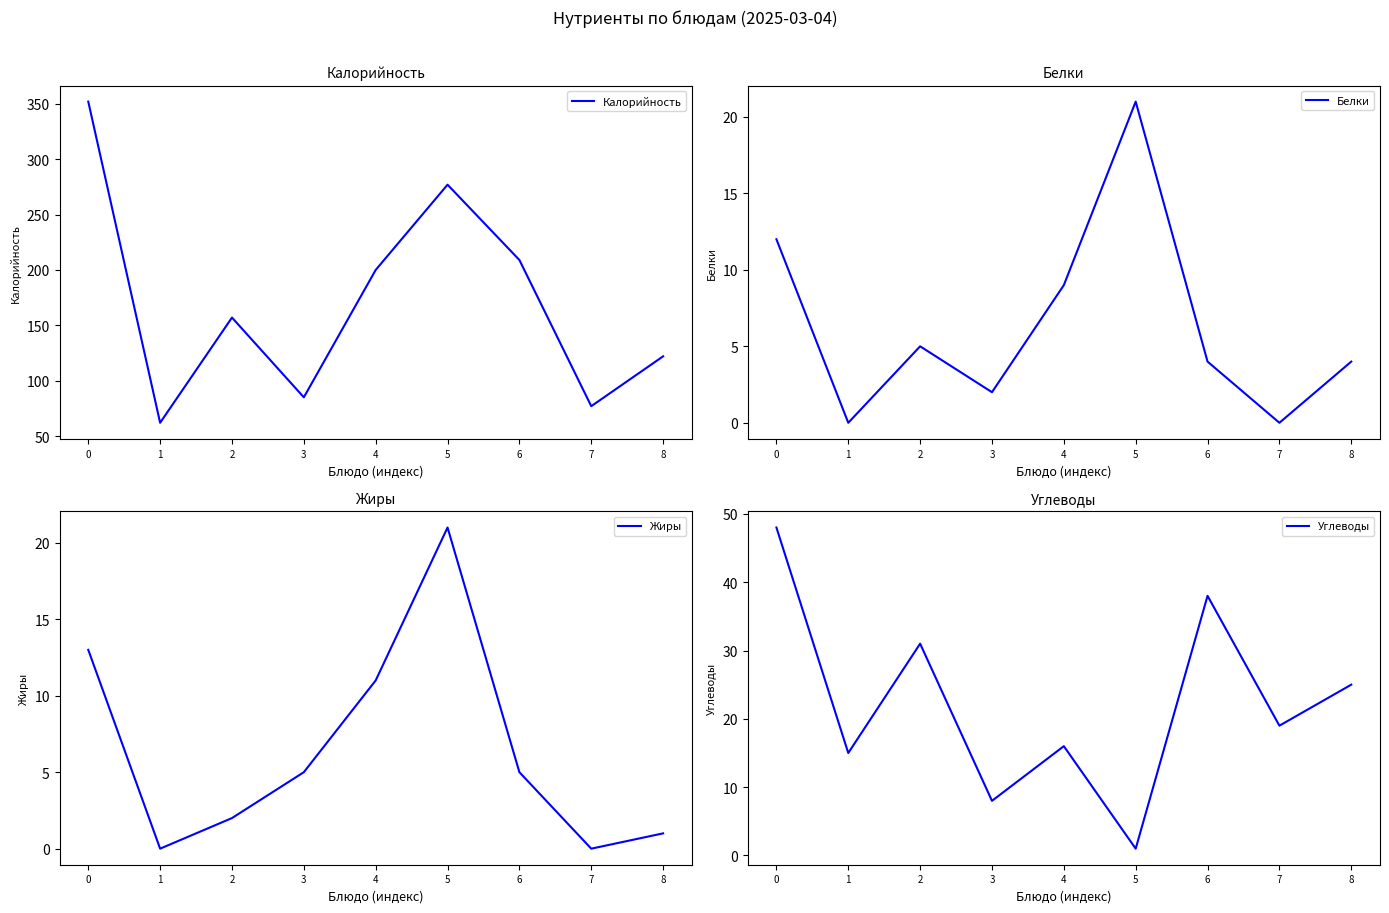

True or false: Калорийность has more than 0 points higher than both neighbors.

True